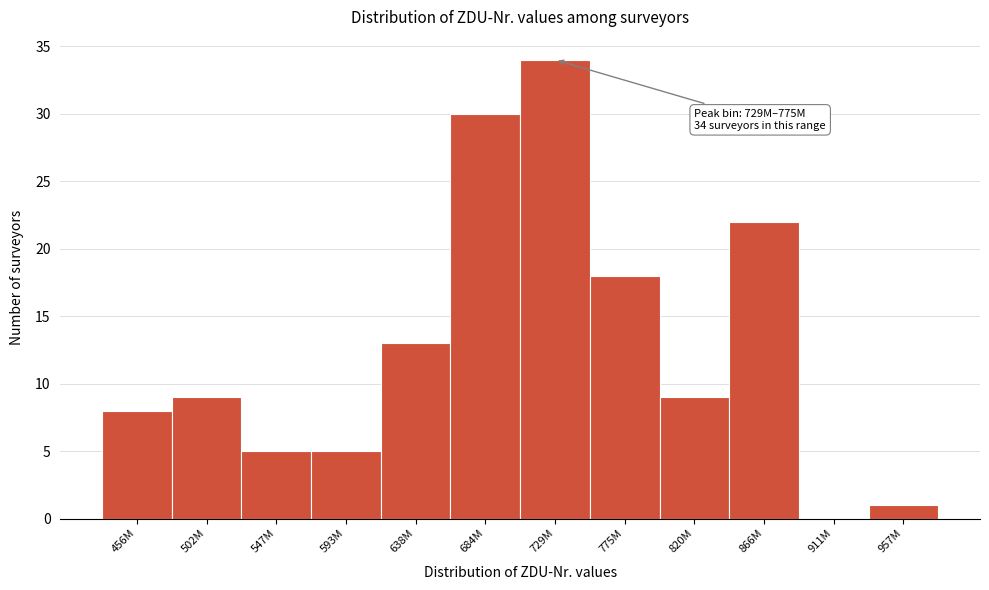

Reading right to left, what are all the values shown in this chart?

957M=1	911M=0	866M=22	820M=9	775M=18	729M=34	684M=30	638M=13	593M=5	547M=5	502M=9	456M=8